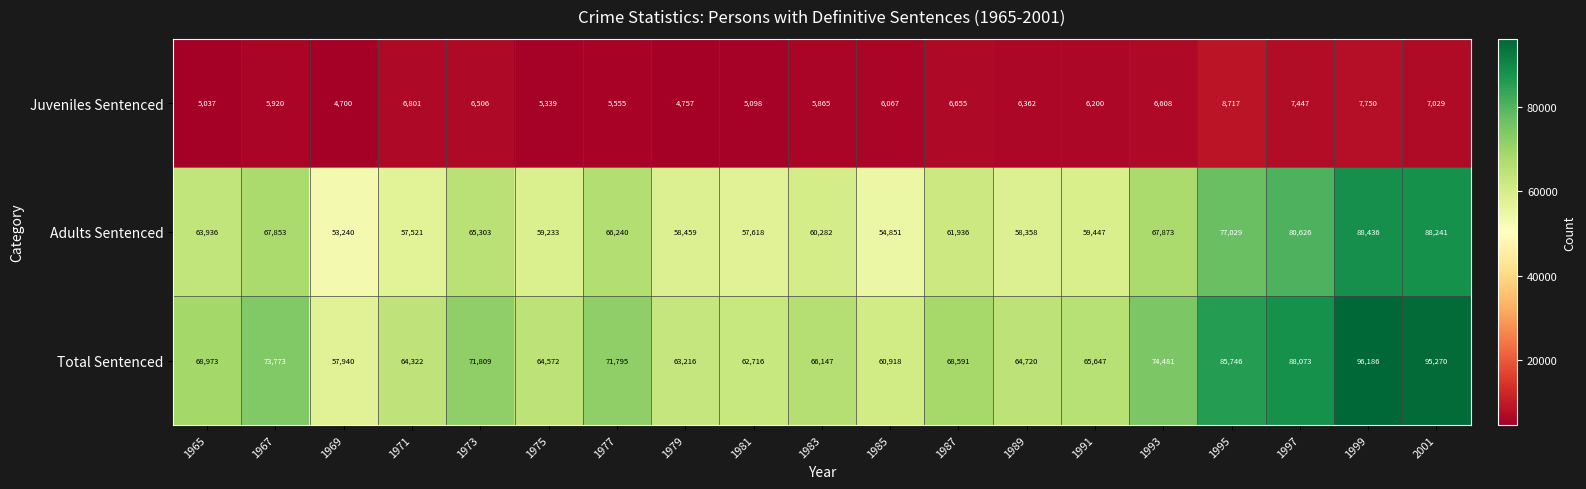

At how many categories does at least one series exceed 21822?

19